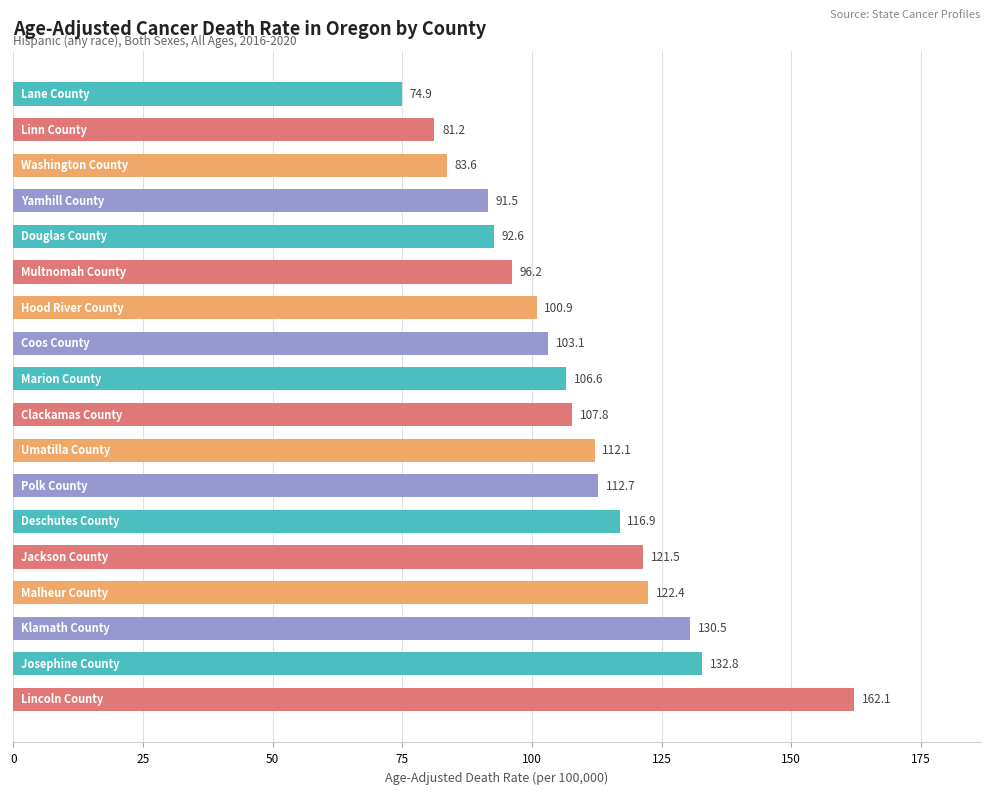

What is the smallest value displayed?

74.9